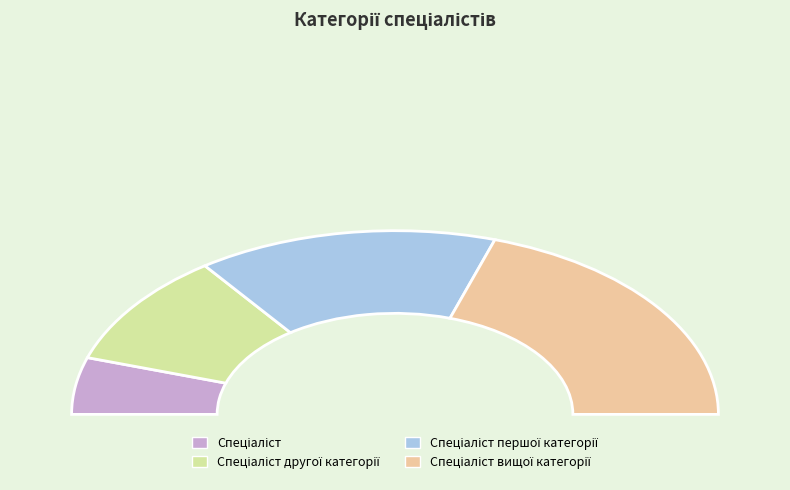

Count the number of slices in the pie.

4